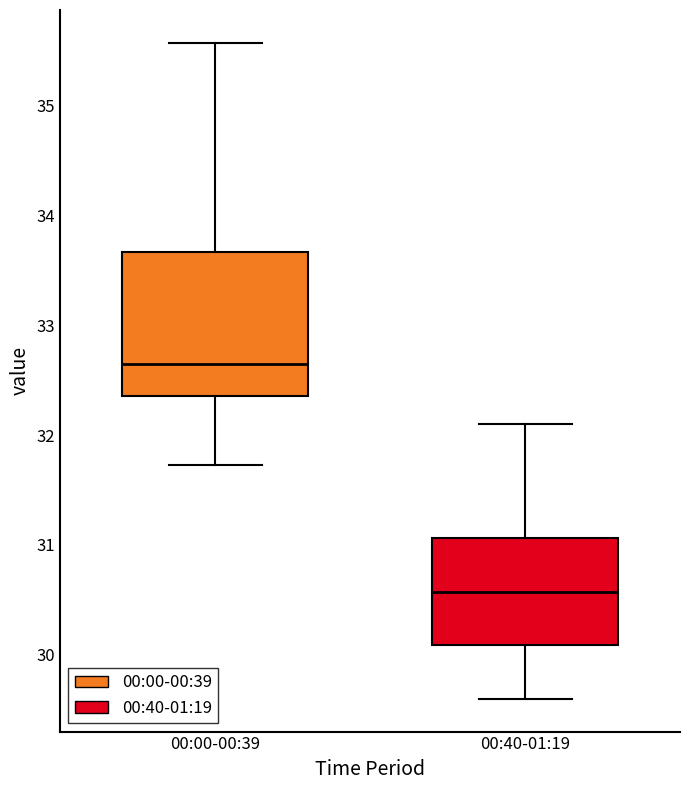

Comparing the boxes themselves (not the whiskers), which one is the tallest?

00:00-00:39